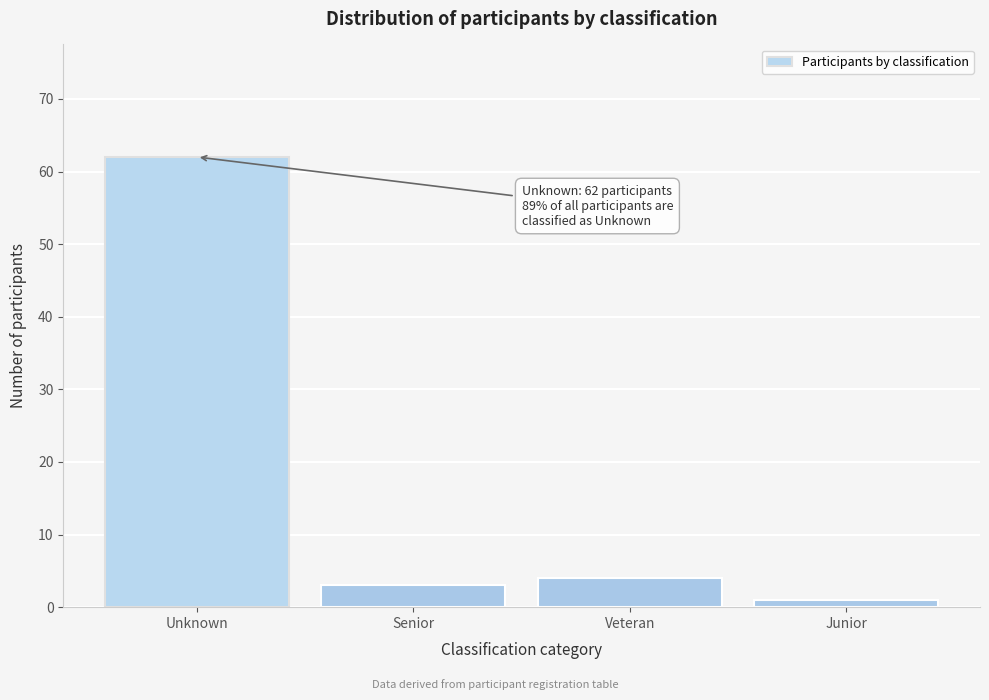

Reading left to right, extract all data points from this chart.

Unknown=62	Senior=3	Veteran=4	Junior=1